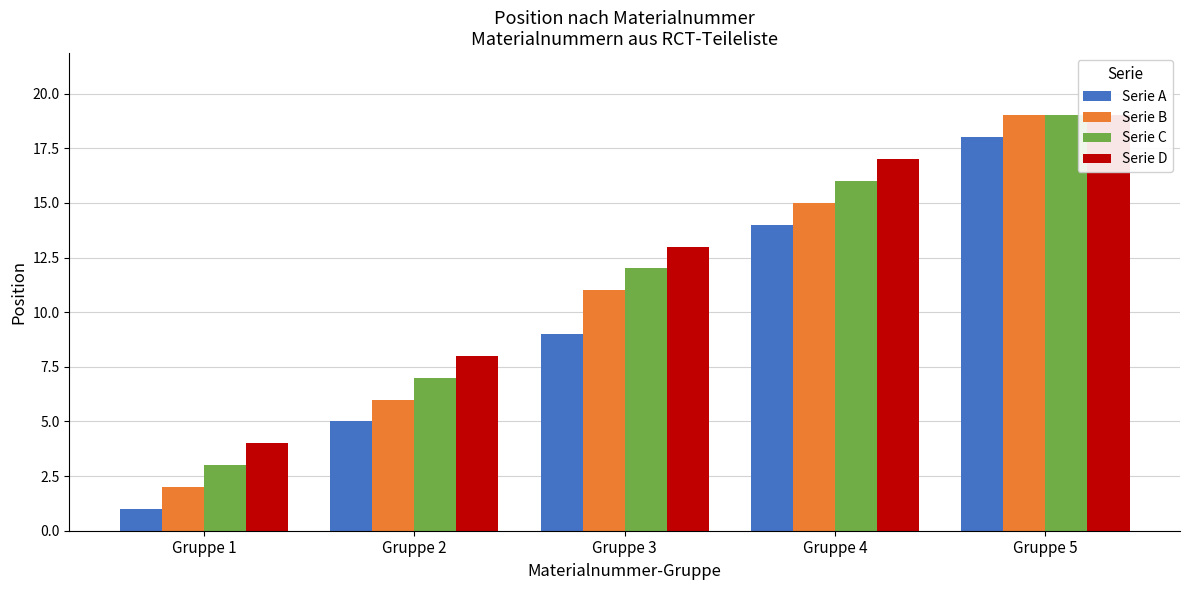

Rank the series by their average value, from lowest to highest.

Serie A, Serie B, Serie C, Serie D